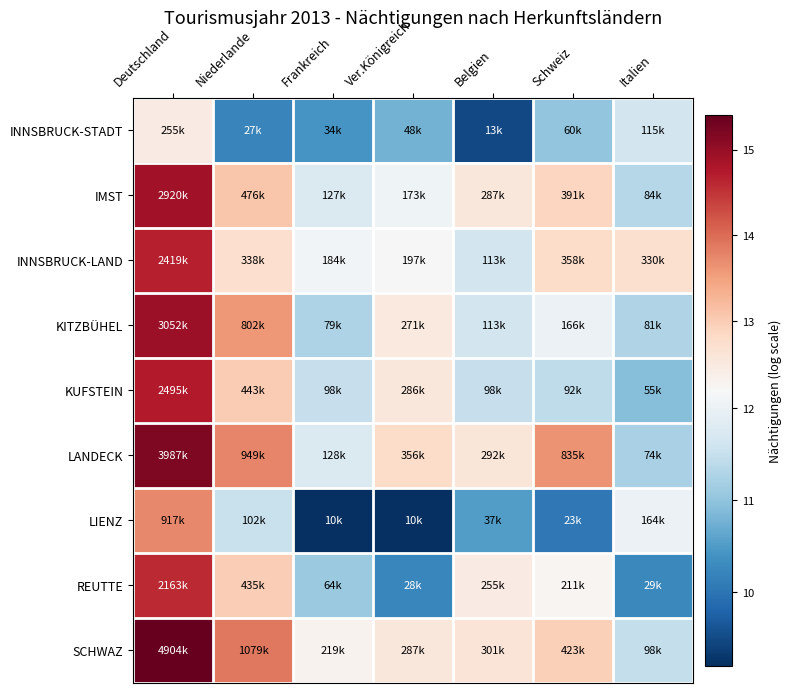

What is the smallest value displayed?

9.2